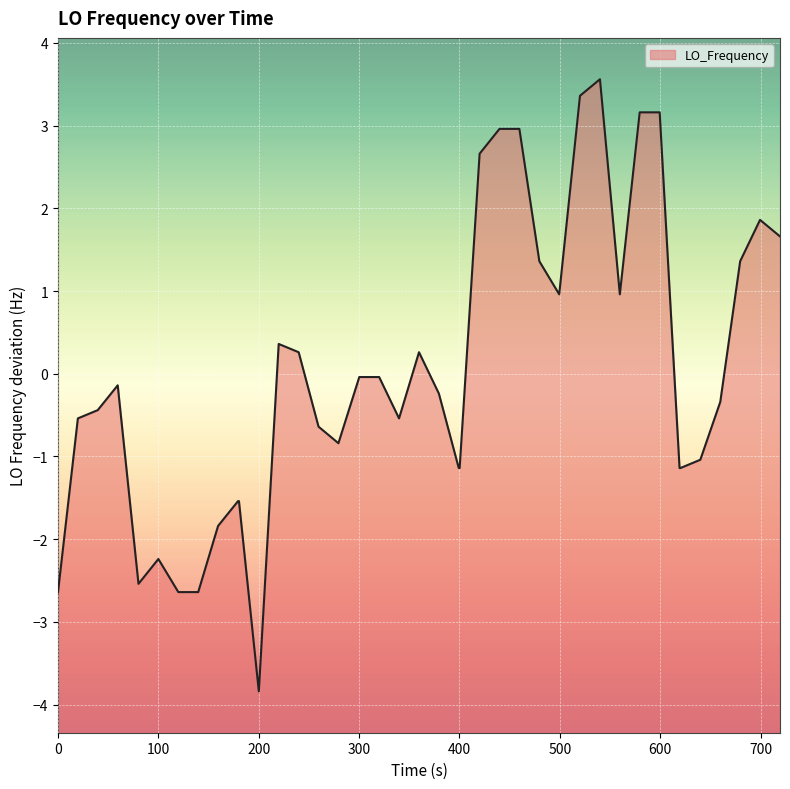

Is it true that the value at 1672840975.2 is -0.4?

False